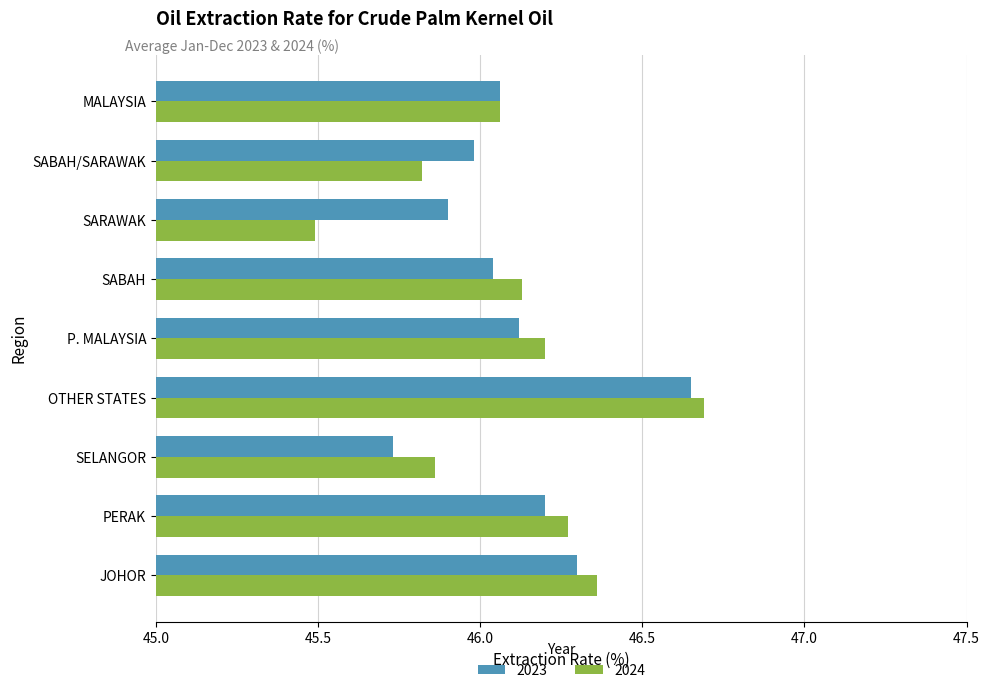

List the labels in order of 2024 value, smallest first.

SARAWAK, SABAH/SARAWAK, SELANGOR, MALAYSIA, SABAH, P. MALAYSIA, PERAK, JOHOR, OTHER STATES